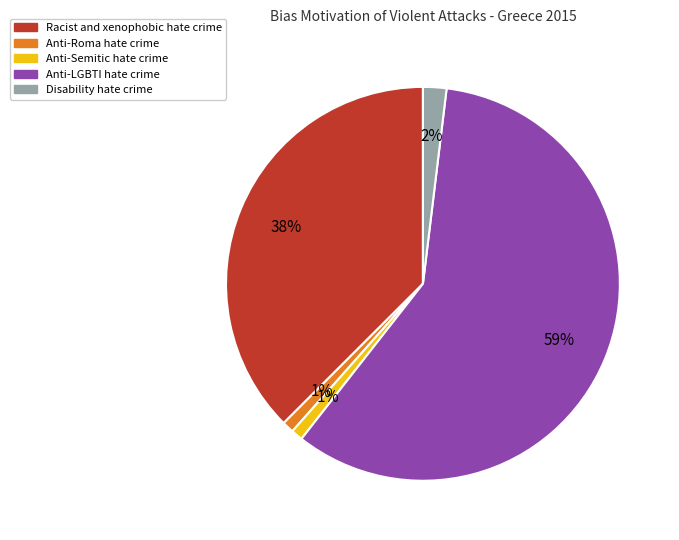

Is it true that Racist and xenophobic hate crime is 51% of the pie?

False